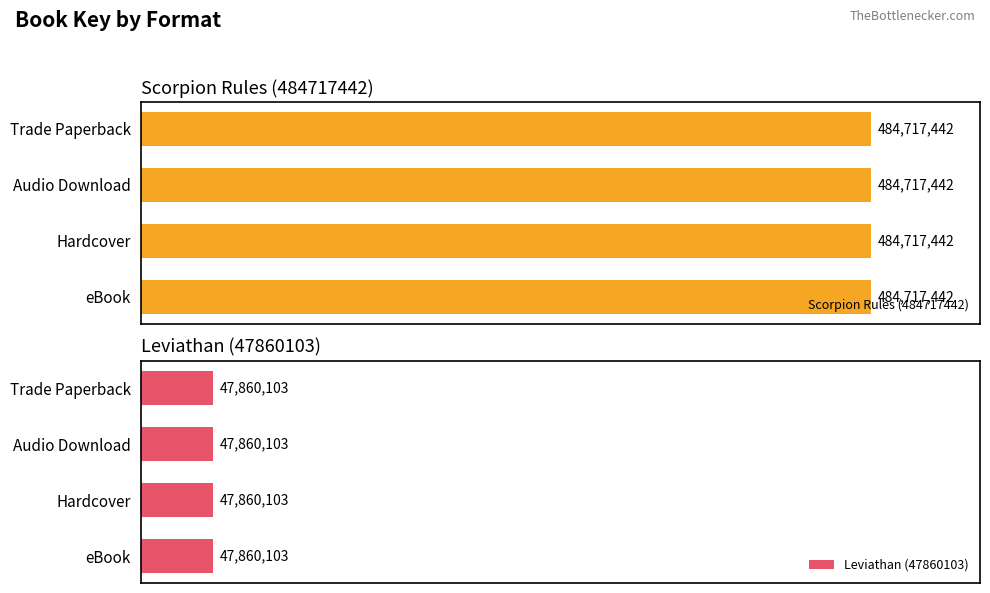

What is the minimum value for Leviathan (47860103)?

47860103